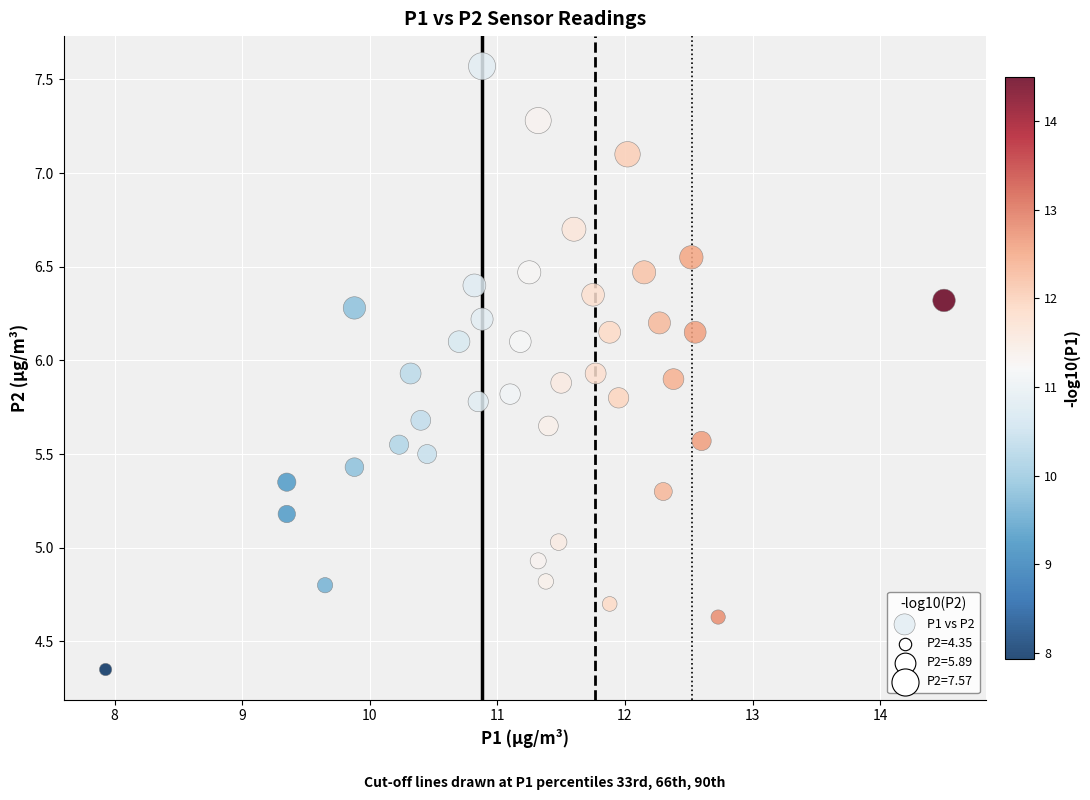

What is the range of X values (max minus min)?

6.6